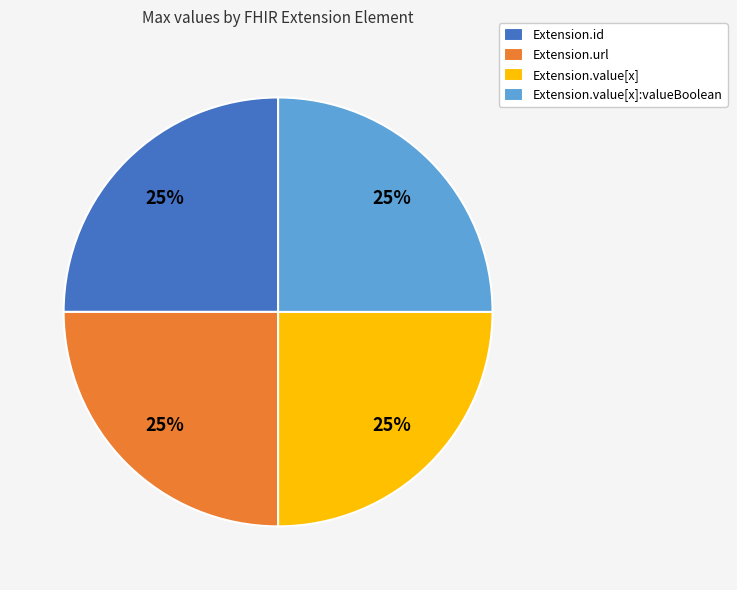

Approximately how many times larger is the value at Extension.url compared to Extension.id?

1.0